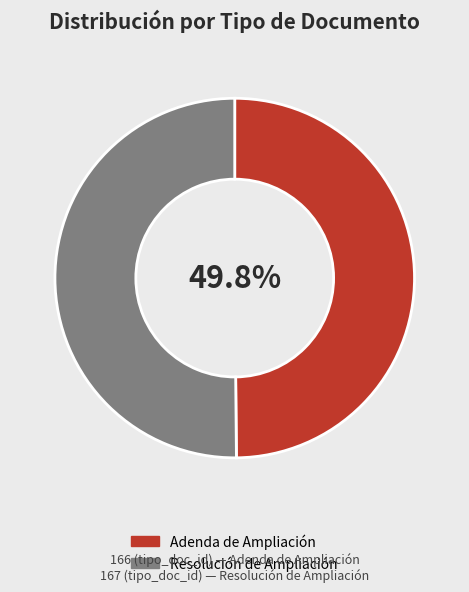

How much of the chart is everything except Adenda de Ampliación?

50.2%